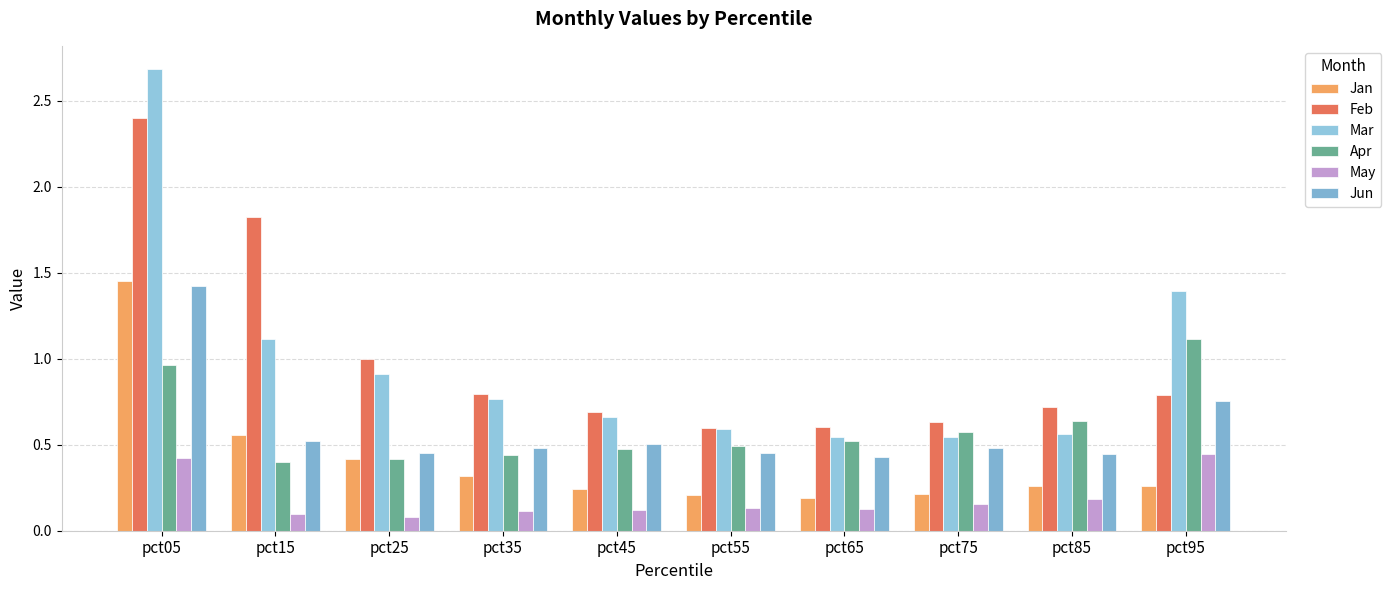

Reading left to right, transcribe all the data shown in this chart.

Jan: pct05=1.5	pct15=0.6	pct25=0.4	pct35=0.3	pct45=0.2	pct55=0.2	pct65=0.2	pct75=0.2	pct85=0.3	pct95=0.3
Feb: pct05=2.4	pct15=1.8	pct25=1.0	pct35=0.8	pct45=0.7	pct55=0.6	pct65=0.6	pct75=0.6	pct85=0.7	pct95=0.8
Mar: pct05=2.7	pct15=1.1	pct25=0.9	pct35=0.8	pct45=0.7	pct55=0.6	pct65=0.5	pct75=0.5	pct85=0.6	pct95=1.4
Apr: pct05=1.0	pct15=0.4	pct25=0.4	pct35=0.4	pct45=0.5	pct55=0.5	pct65=0.5	pct75=0.6	pct85=0.6	pct95=1.1
May: pct05=0.4	pct15=0.1	pct25=0.1	pct35=0.1	pct45=0.1	pct55=0.1	pct65=0.1	pct75=0.2	pct85=0.2	pct95=0.4
Jun: pct05=1.4	pct15=0.5	pct25=0.5	pct35=0.5	pct45=0.5	pct55=0.5	pct65=0.4	pct75=0.5	pct85=0.4	pct95=0.8